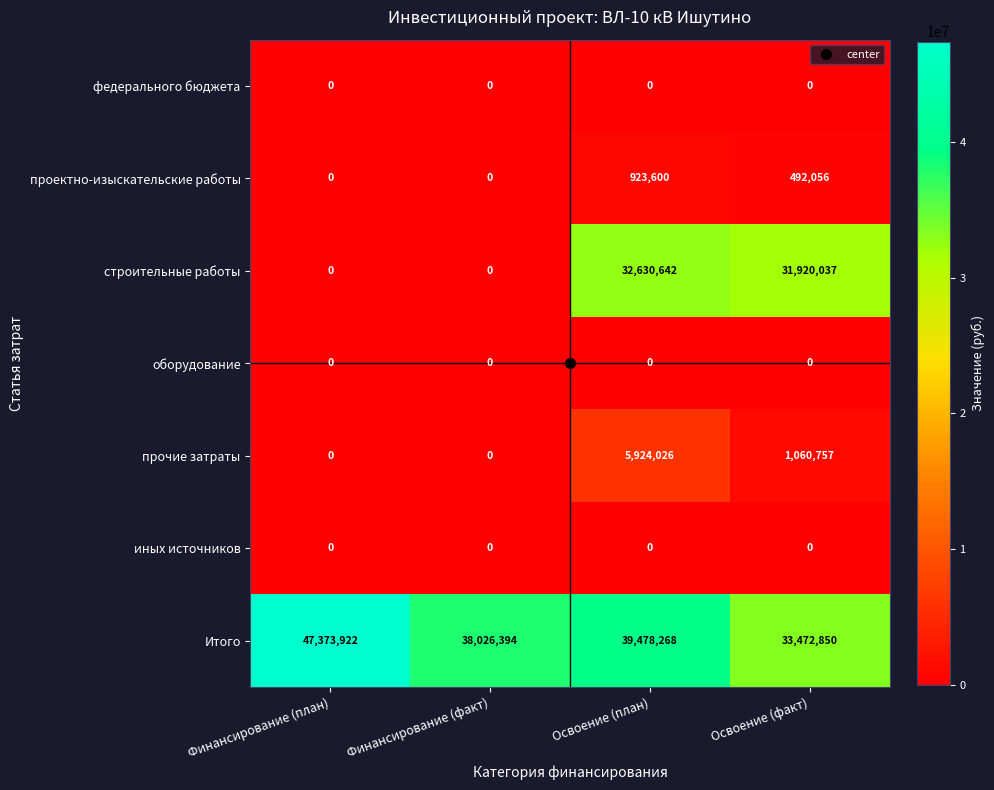

Count the проектно-изыскательские работы values in the range 0 to 923600.

4